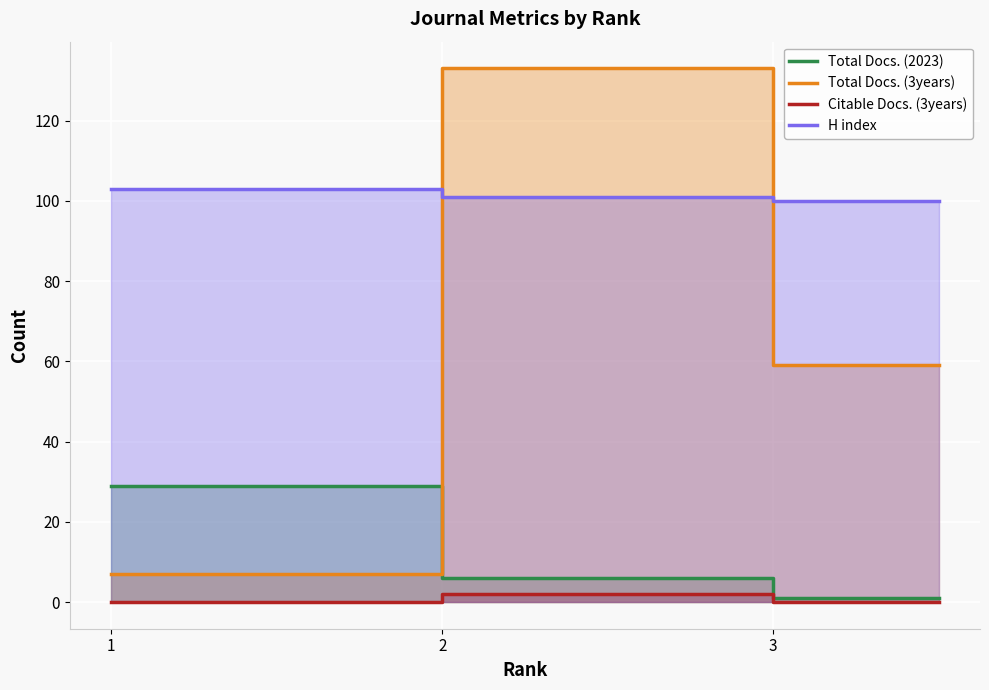

Is the value of Total Docs. (3years) at 2 greater than the value of Citable Docs. (3years) at 2?

Yes